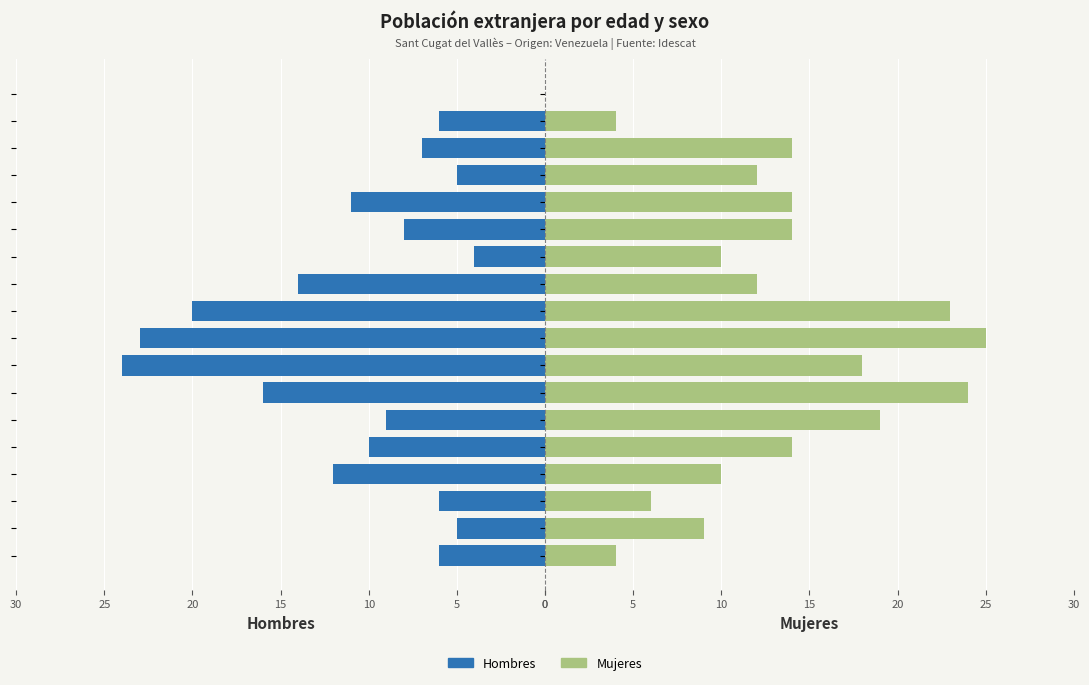

Which series changed the most between 0 and 15?

Hombres